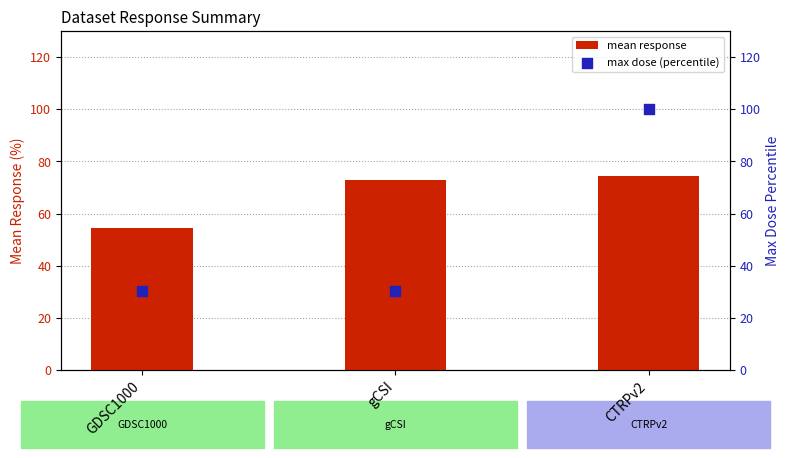

Is the value of mean response at GDSC1000 greater than the value of max dose (percentile) at CTRPv2?

No